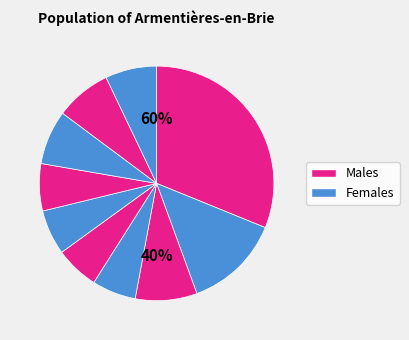

Combined, what portion of the pie is pct65 and pct25?

15.0%